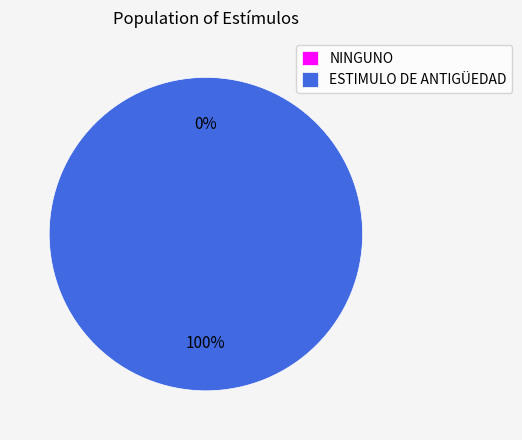

How much of the chart is everything except NINGUNO?

100.0%